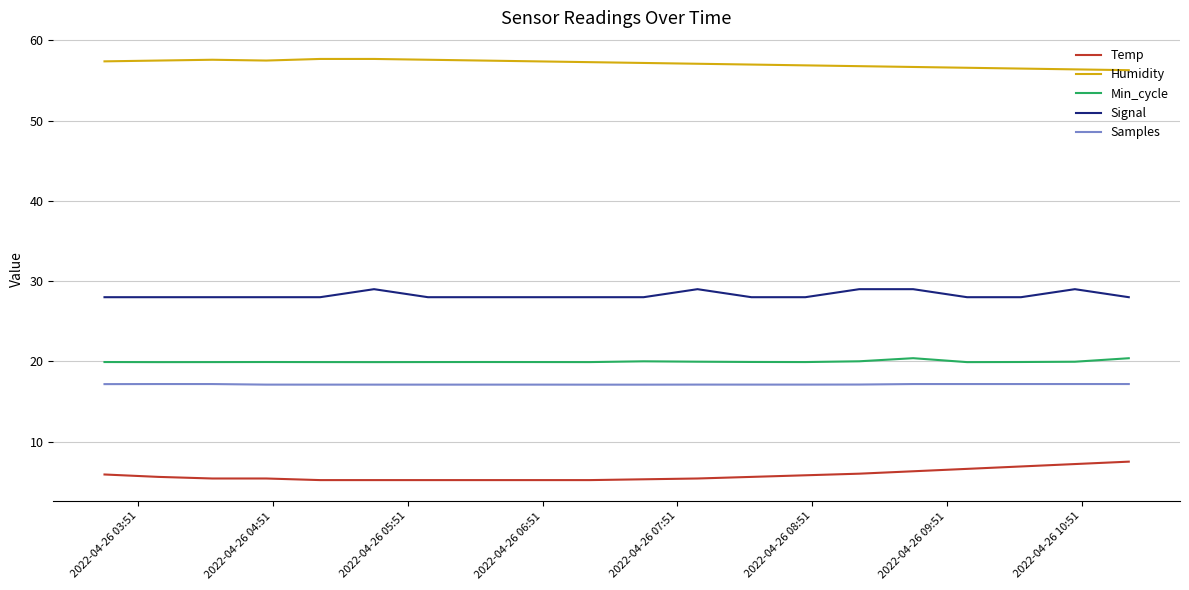

What is the sum of all Signal values?

565.0